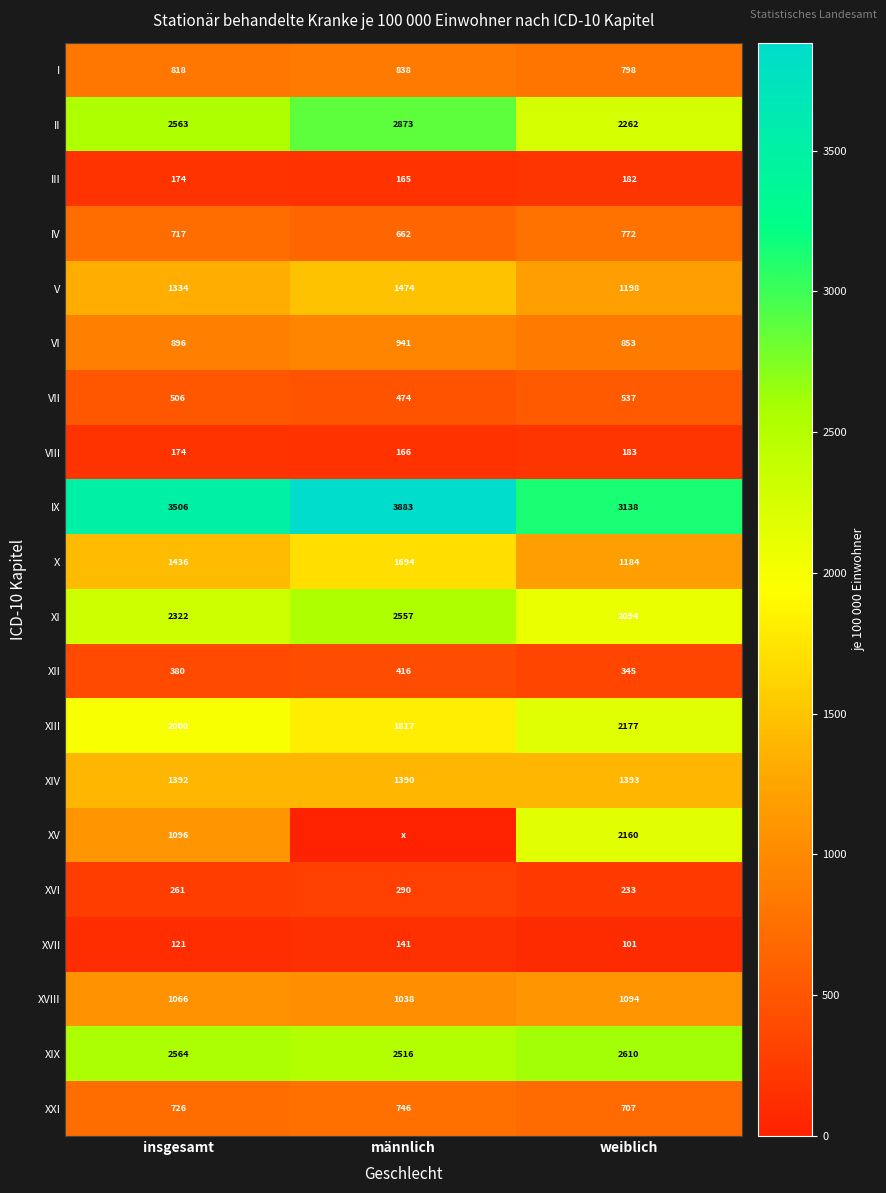

Rank the categories by XVI value from lowest to highest.

weiblich, insgesamt, männlich